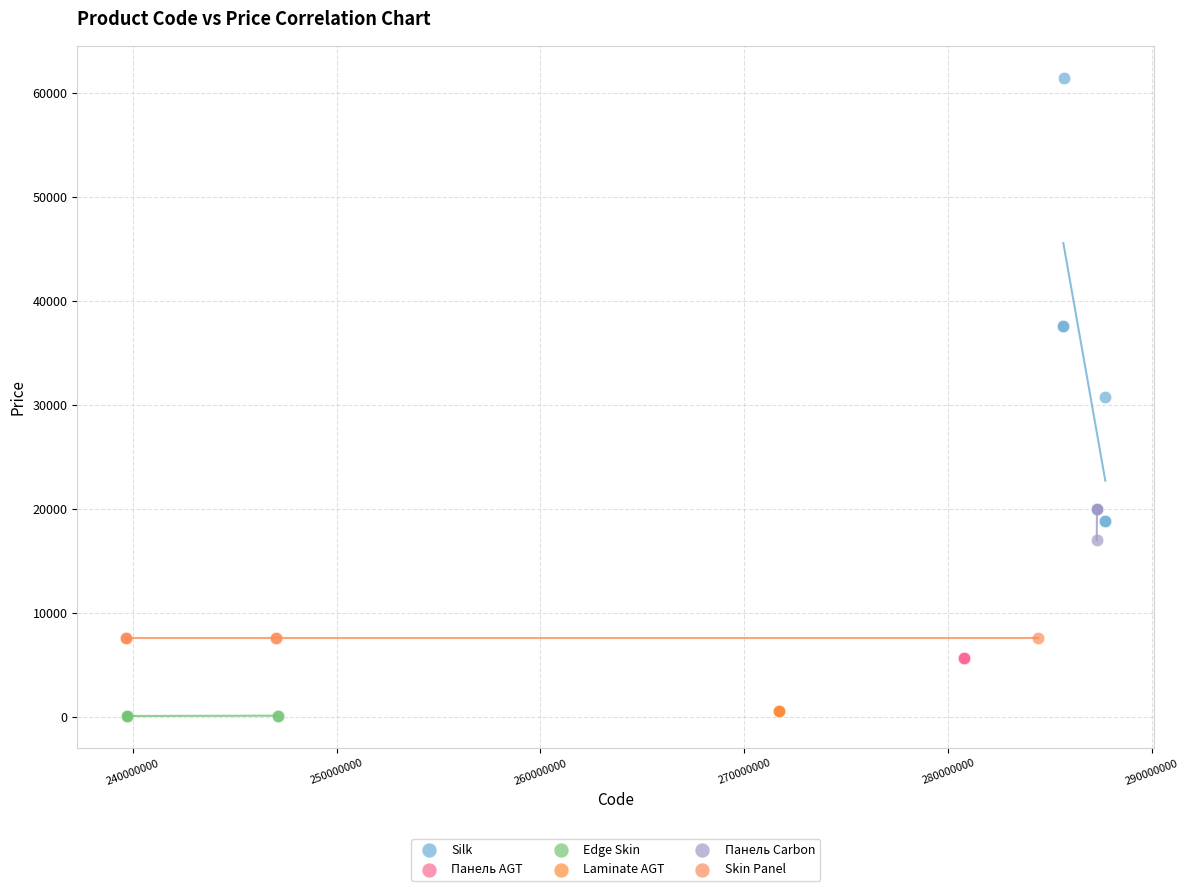

Which series contains the highest Y value?

Silk